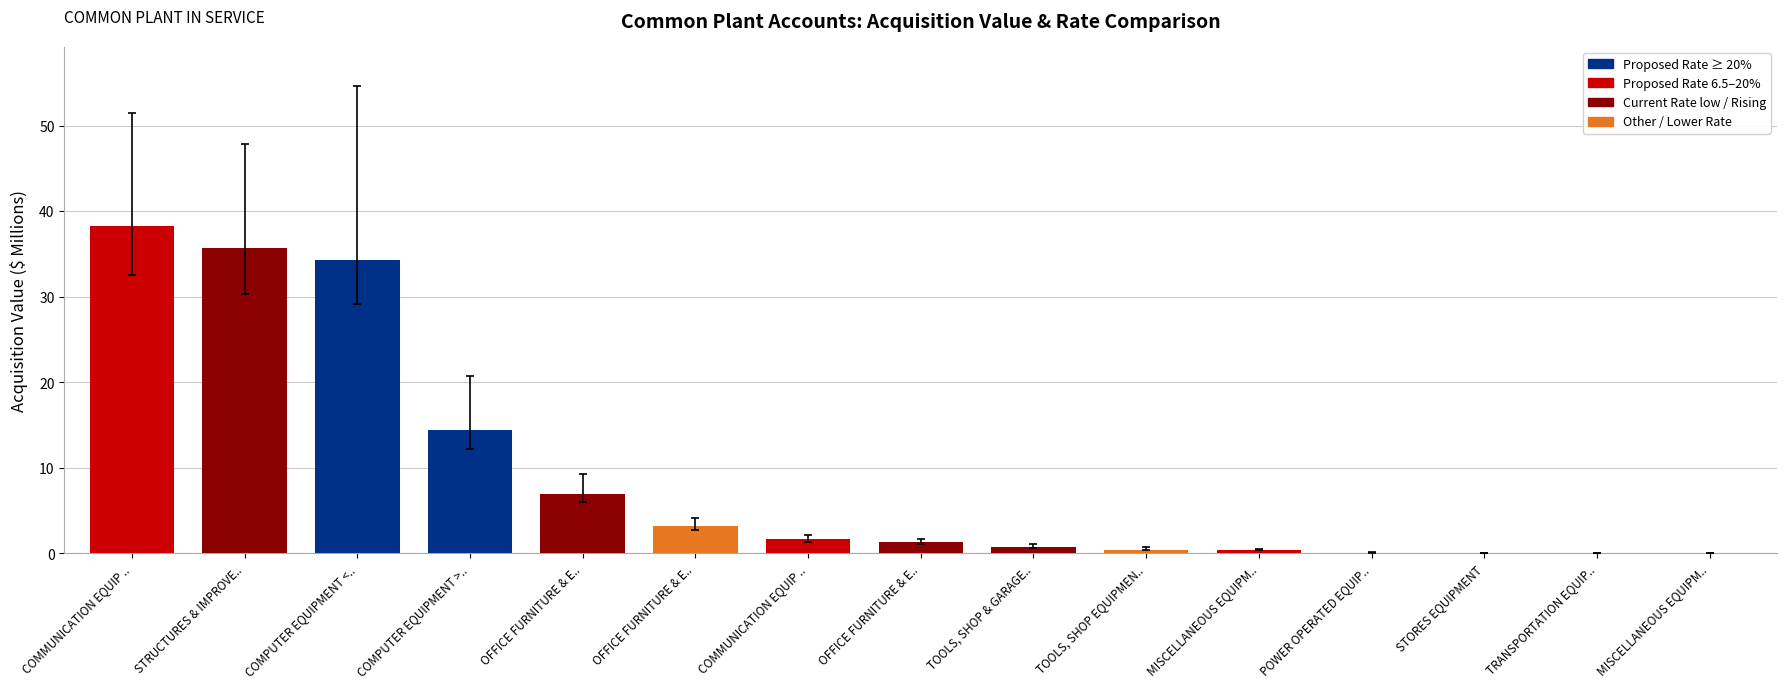

How many data points does each series have?

15